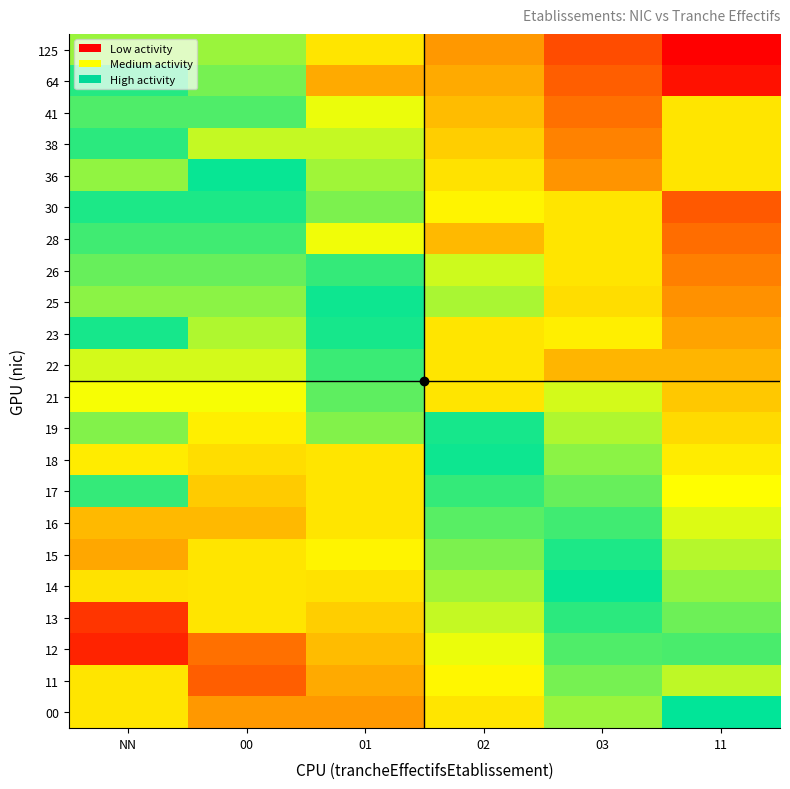

Reading left to right, list all the values displayed in this chart.

00: NN=140.0	00=40.0	01=40.0	02=60.0	03=80.0	11=100.0
11: NN=140.0	00=24.8	01=44.8	02=64.8	03=84.8	11=124.8
12: NN=9.5	00=29.5	01=49.5	02=69.5	03=89.5	11=109.5
13: NN=14.3	00=140.0	01=54.3	02=74.3	03=94.3	11=114.3
14: NN=59.0	00=140.0	01=59.0	02=79.0	03=99.0	11=119.0
15: NN=43.8	00=140.0	01=63.8	02=83.8	03=103.8	11=123.8
16: NN=48.6	00=48.6	01=140.0	02=88.6	03=108.6	11=128.6
17: NN=93.3	00=53.3	01=140.0	02=93.3	03=113.3	11=133.3
18: NN=138.1	00=58.1	01=140.0	02=98.1	03=118.1	11=138.1
19: NN=82.9	00=62.9	01=82.9	02=102.9	03=122.9	11=142.9
21: NN=67.6	00=67.6	01=87.6	02=140.0	03=127.6	11=147.6
22: NN=72.4	00=72.4	01=92.4	02=140.0	03=152.4	11=152.4
23: NN=97.1	00=77.1	01=97.1	02=140.0	03=137.1	11=157.1
25: NN=81.9	00=81.9	01=101.9	02=121.9	03=141.9	11=161.9
26: NN=86.7	00=86.7	01=106.7	02=126.7	03=140.0	11=166.7
28: NN=91.4	00=91.4	01=131.4	02=151.4	03=140.0	11=171.4
30: NN=96.2	00=96.2	01=116.2	02=136.2	03=140.0	11=176.2
36: NN=81.0	00=101.0	01=121.0	02=141.0	03=161.0	11=140.0
38: NN=105.7	00=125.7	01=125.7	02=145.7	03=165.7	11=140.0
41: NN=110.5	00=110.5	01=130.5	02=150.5	03=170.5	11=140.0
64: NN=95.2	00=115.2	01=155.2	02=155.2	03=175.2	11=195.2
125: NN=120.0	00=120.0	01=140.0	02=160.0	03=180.0	11=200.0